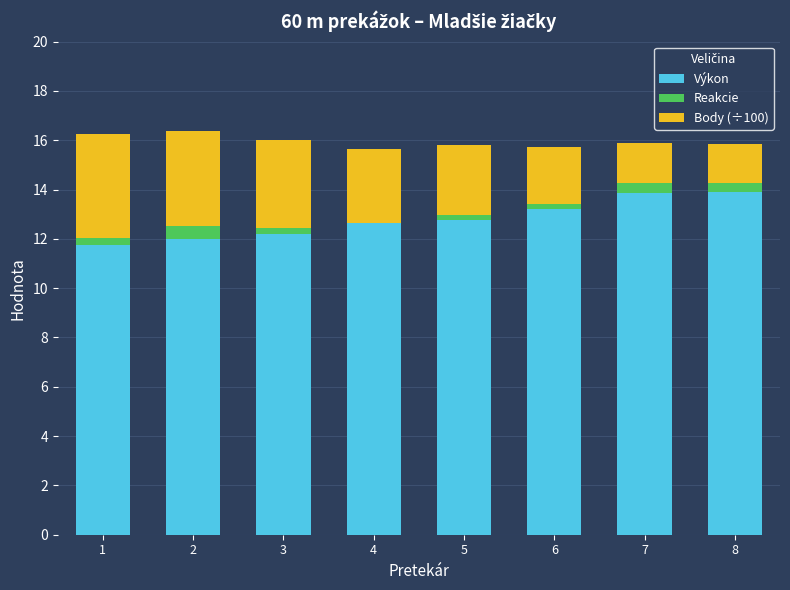

What is the difference between the Výkon values at 3 and 7?

1.7